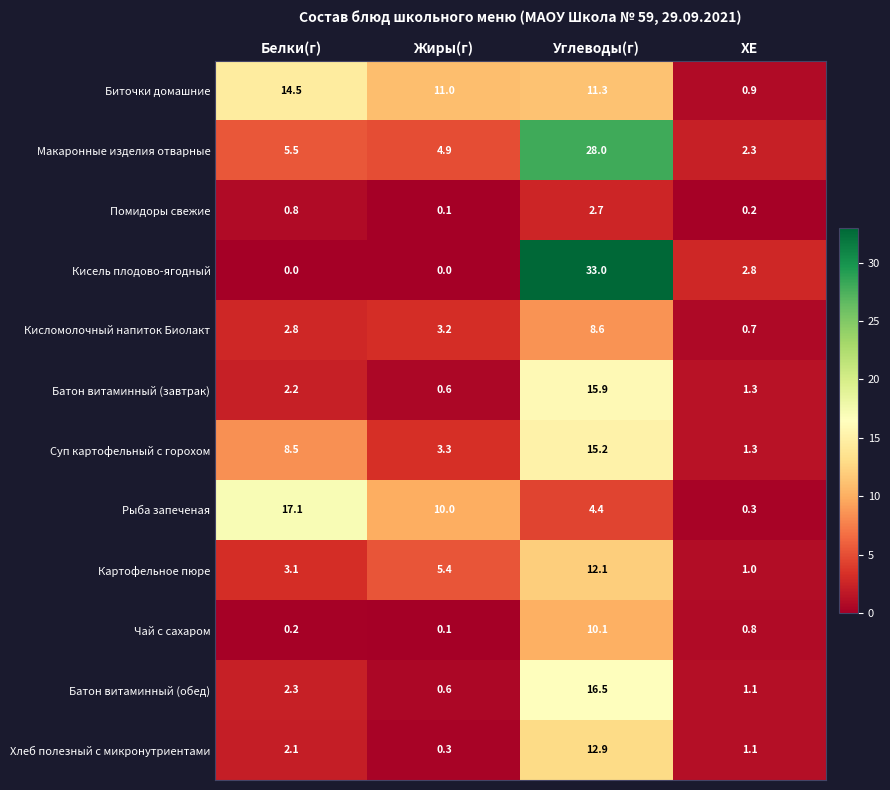

What is the difference between the Рыба запеченая values at ХЕ and Углеводы(г)?

4.1